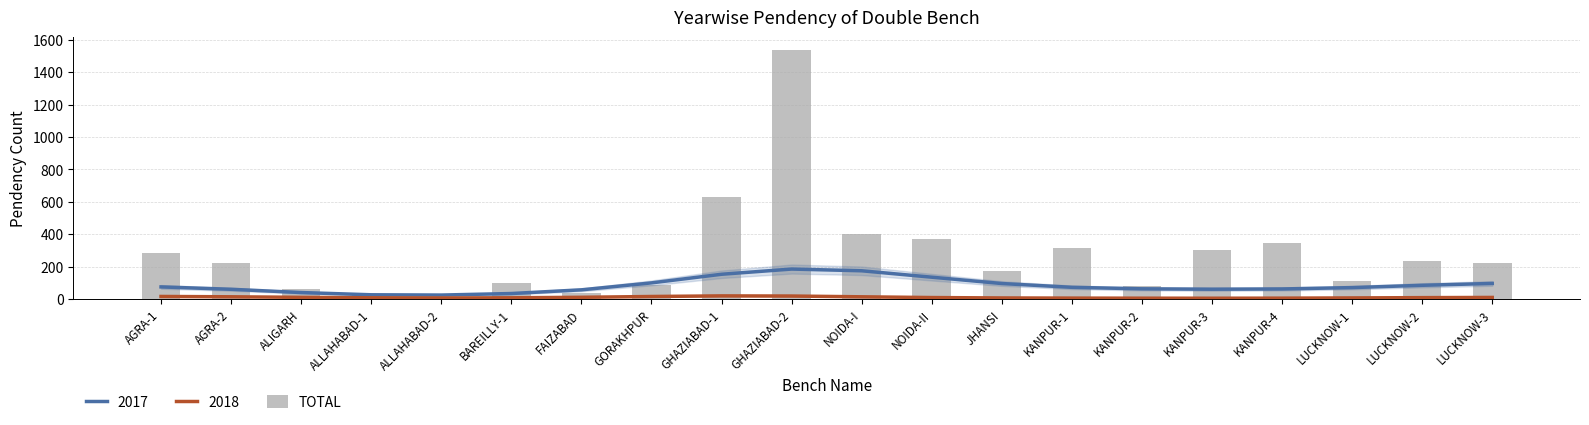

What position from the left is KANPUR-3?

16